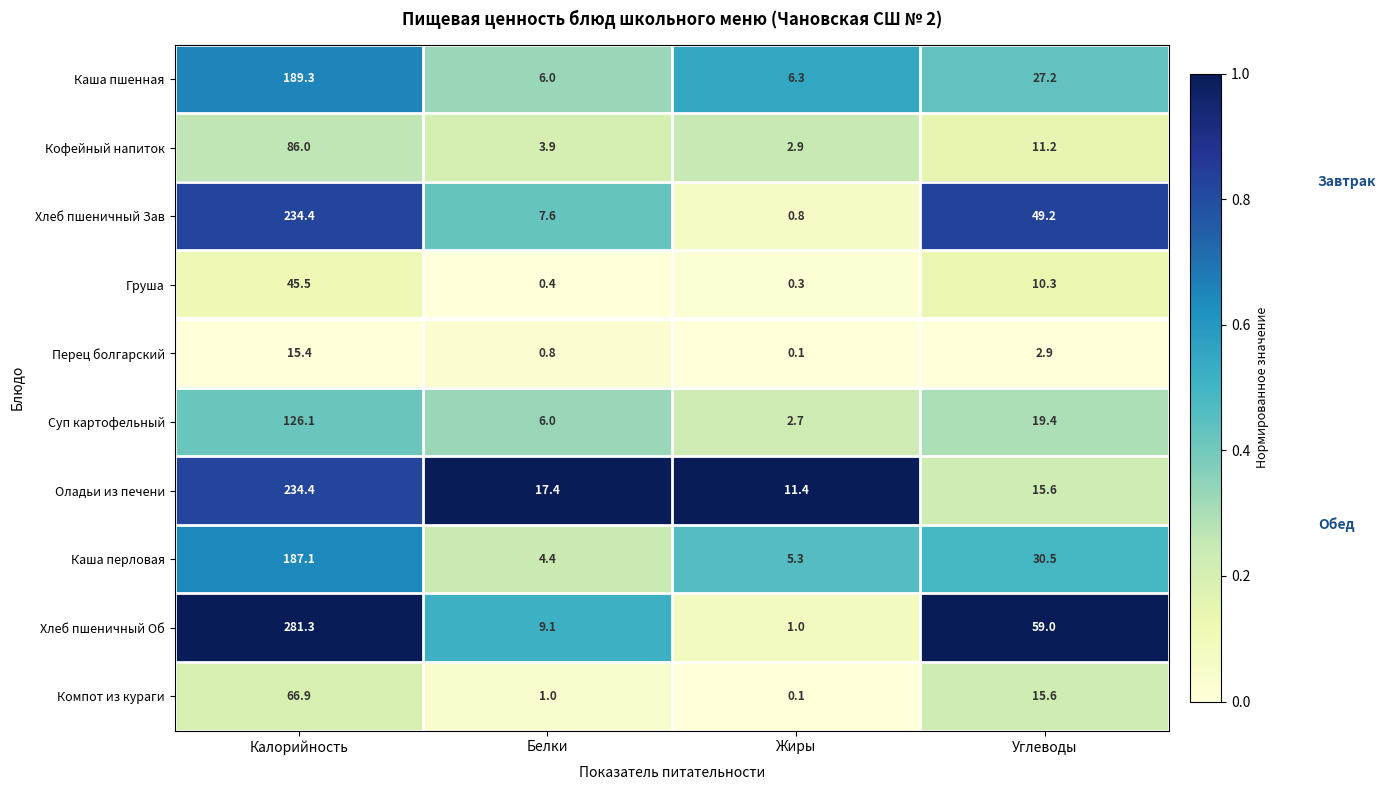

Which series has the widest spread of values?

Хлеб пшеничный Об